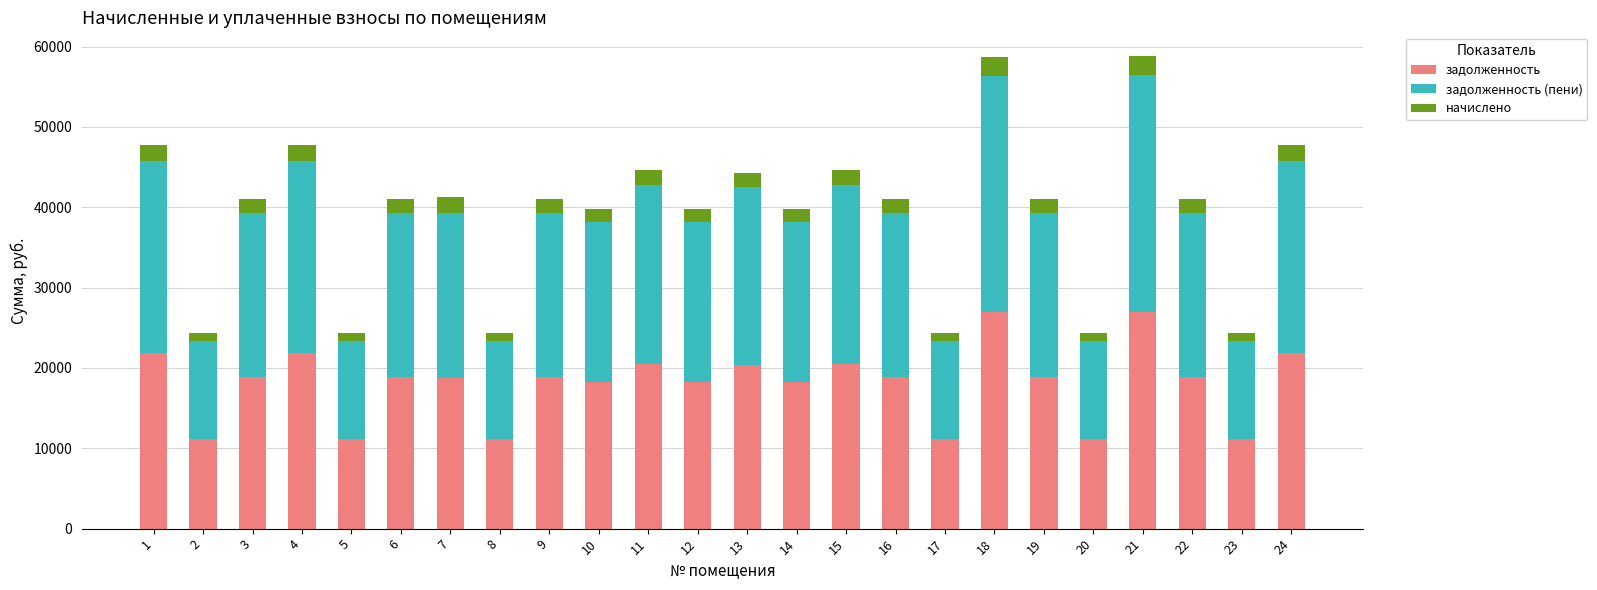

What is the lowest value of the задолженность series?

11186.6